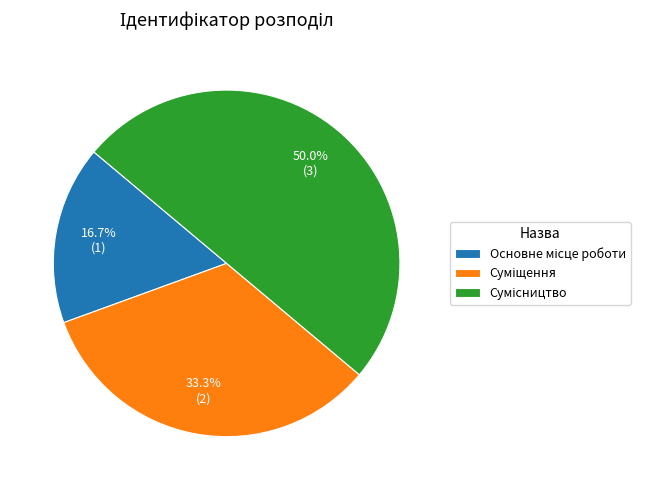

To the nearest percent, what percentage of the pie is Суміщення?

33%